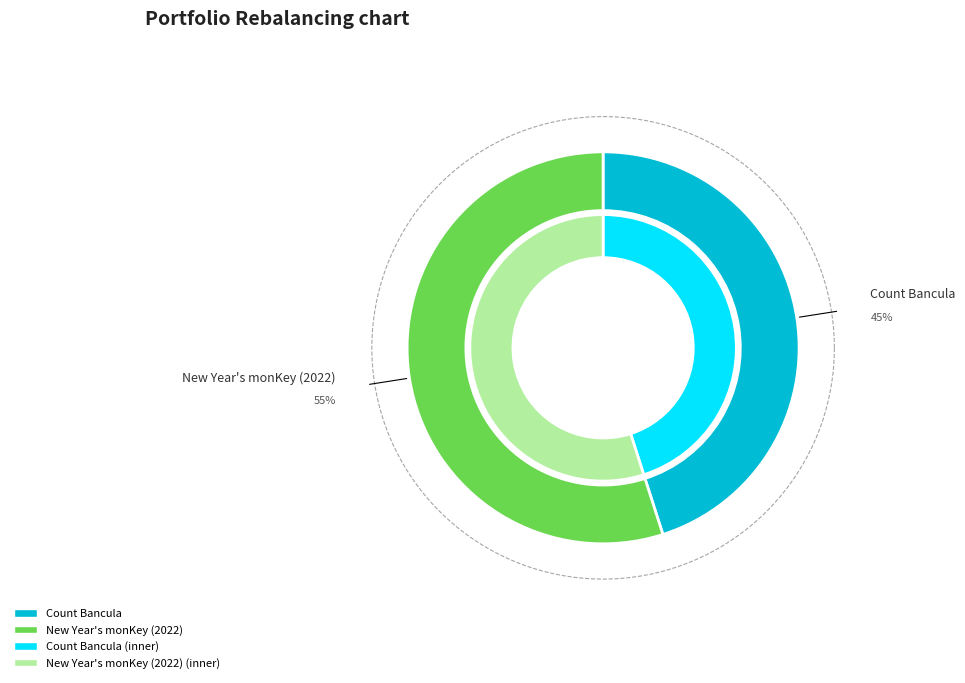

How many slices are in this pie chart?

2